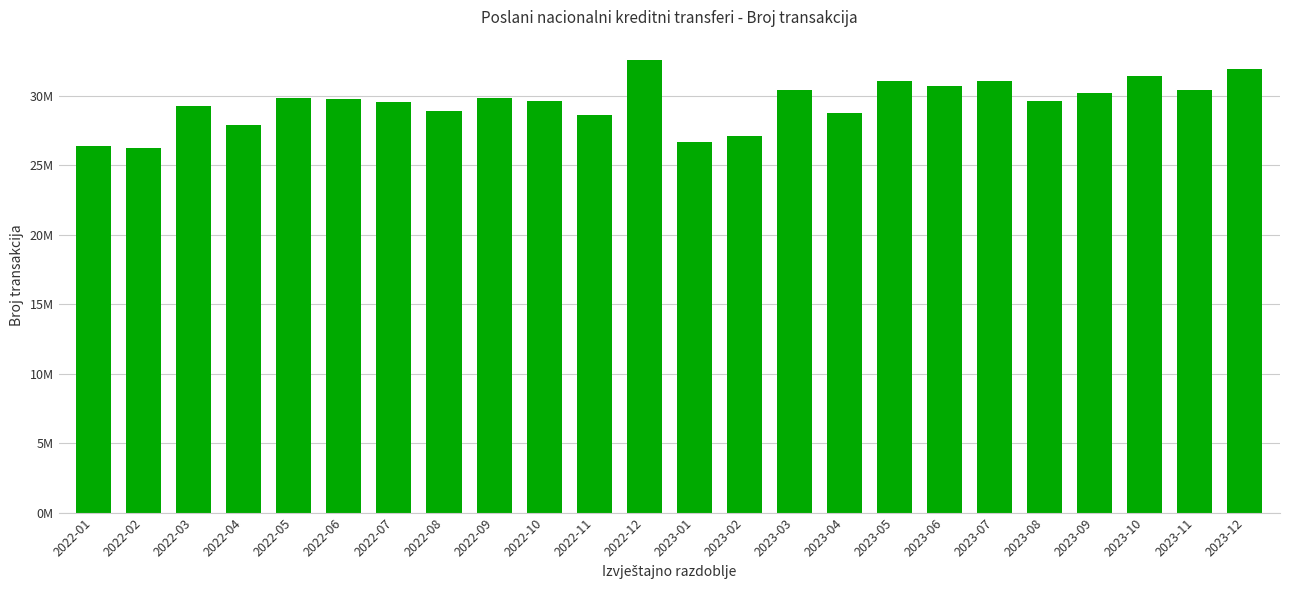

What is the label of the 16th bar from the right?

2022-09